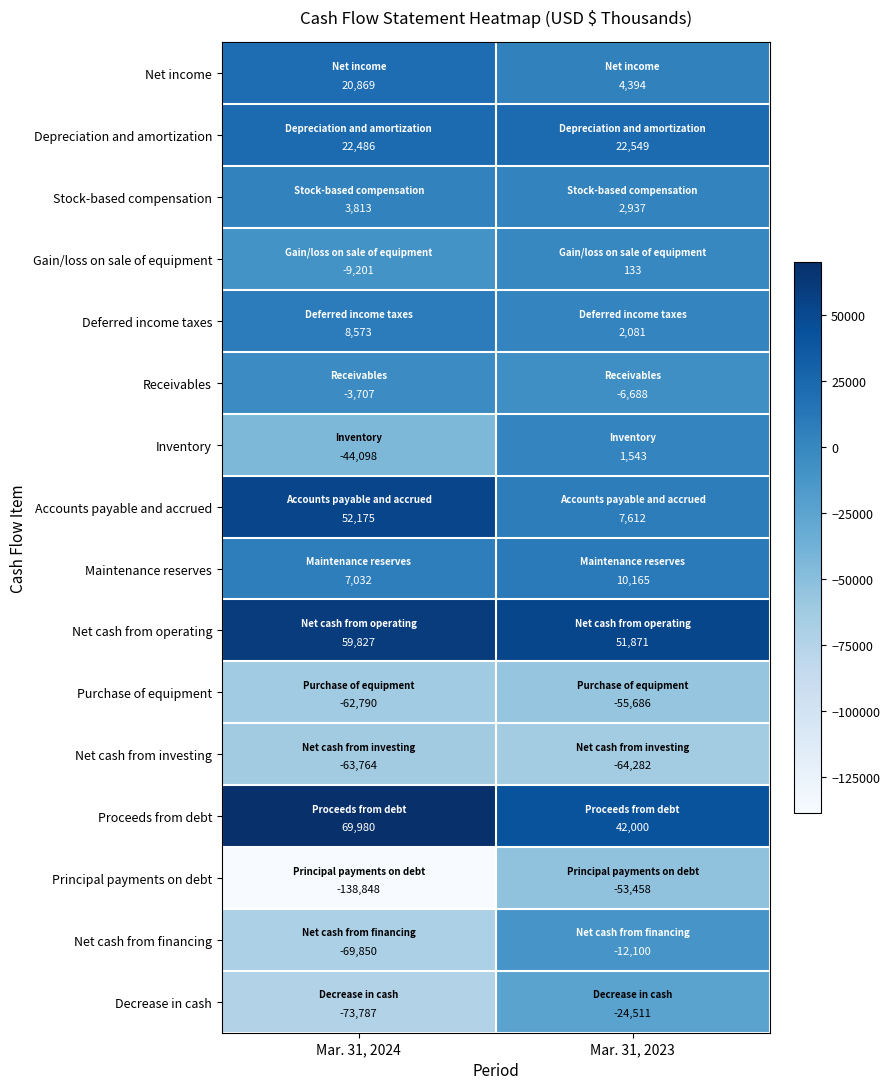

Which category has the lowest value across all series?

Mar. 31, 2024